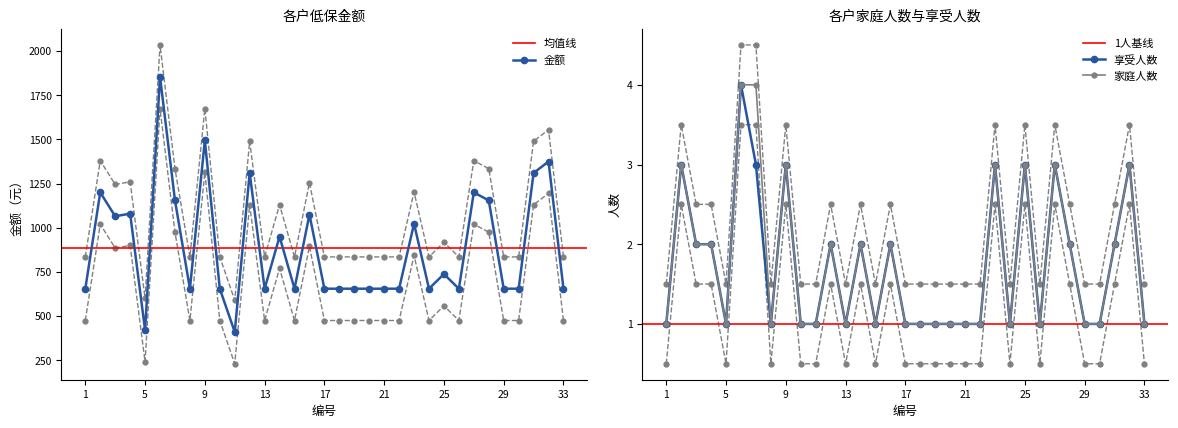

True or false: 金额 has more than 1 interior local peaks.

True